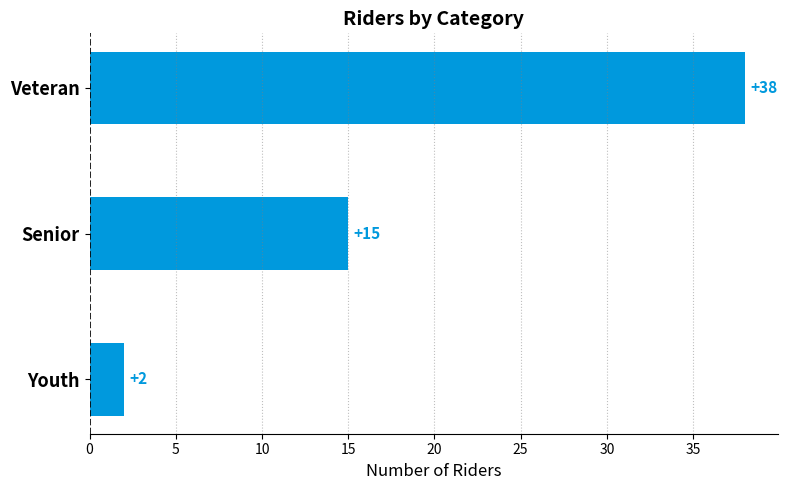

Is it true that the value at Senior is 15?

True